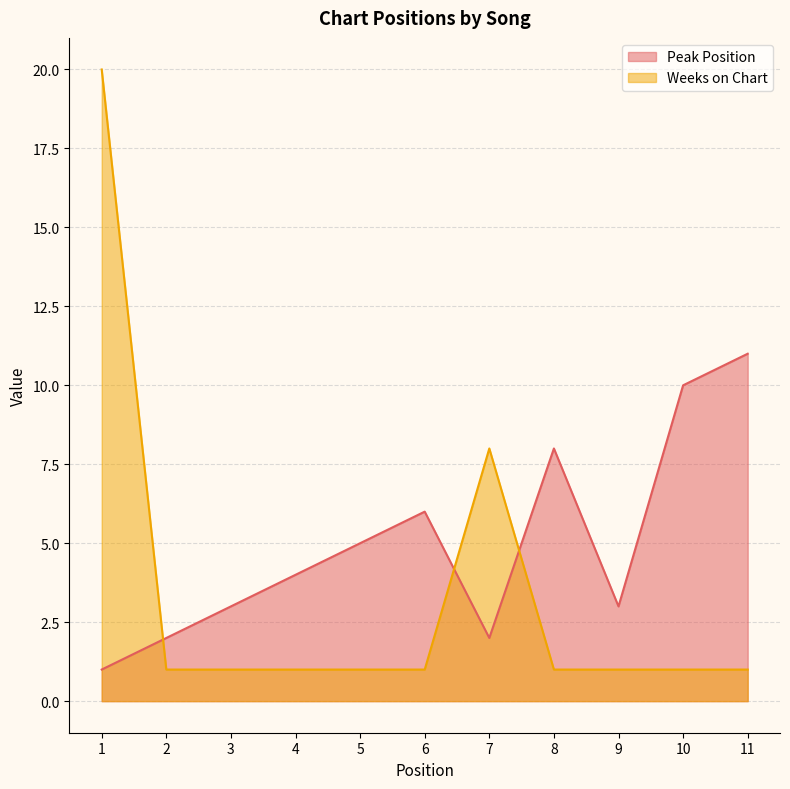

The value of Peak Position at 7 is 2. True or false?

True